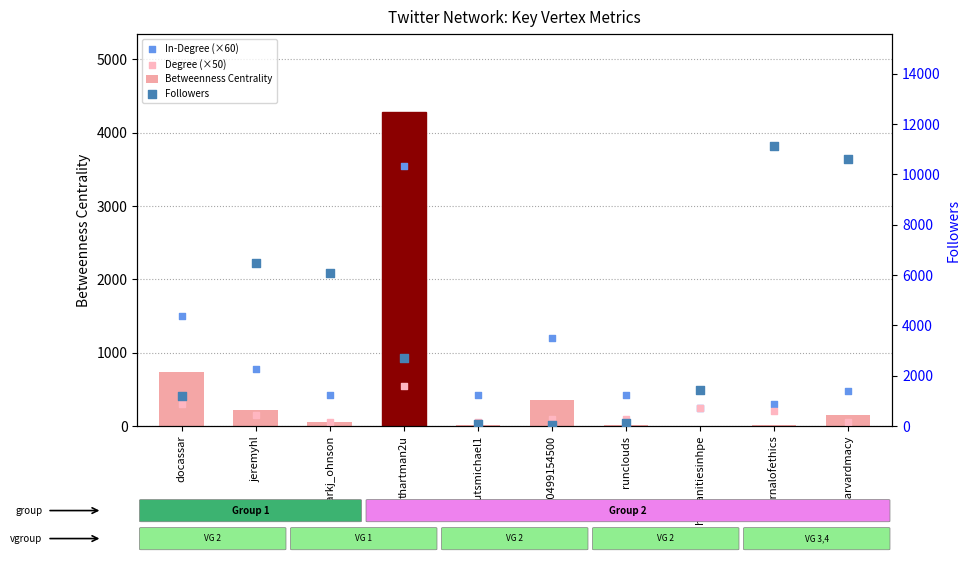

At how many categories does at least one series exceed 9526?

2